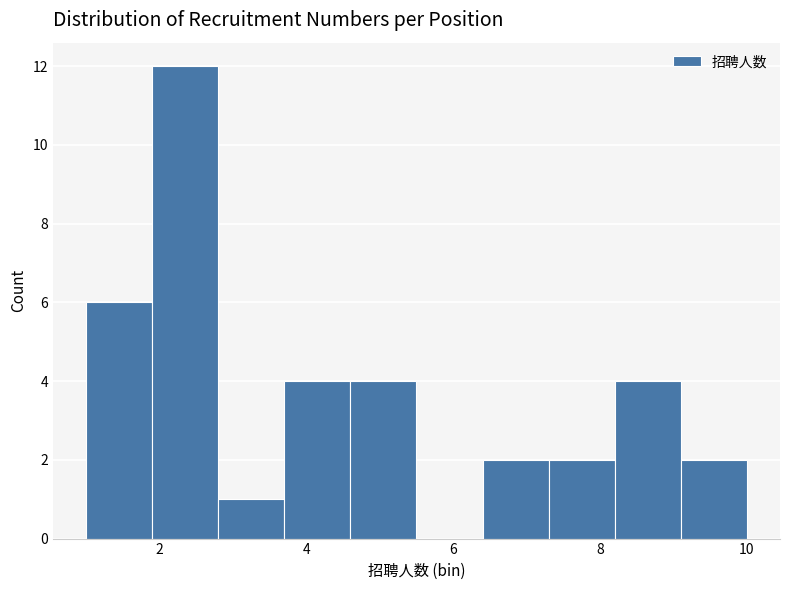

Reading left to right, list every bar in this chart as the range it spans on the x-axis followed by its height. Neither the bar edges nor the heights are printed on the chart, so give them approximately, as read against the axes.

1.0 to 1.9: 6
1.9 to 2.8: 12
2.8 to 3.7: 1
3.7 to 4.6: 4
4.6 to 5.5: 4
5.5 to 6.4: 0
6.4 to 7.3: 2
7.3 to 8.2: 2
8.2 to 9.1: 4
9.1 to 10.0: 2